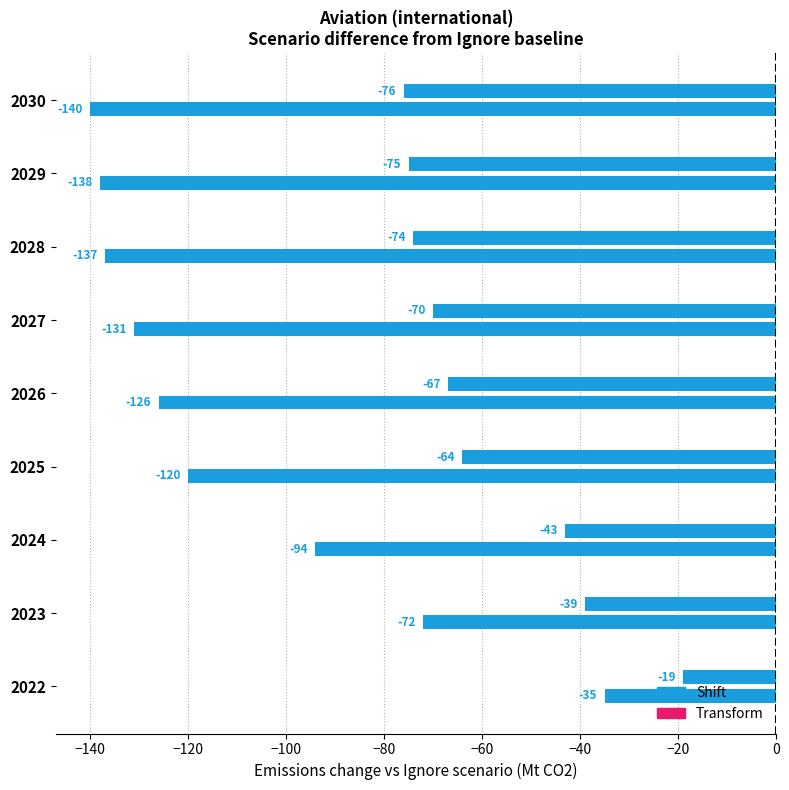

How many values in the Transform series exceed -126?

4